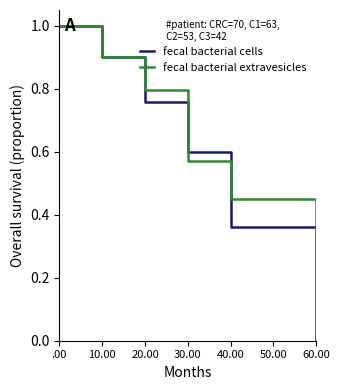

Does the chart have visible grid lines?

No